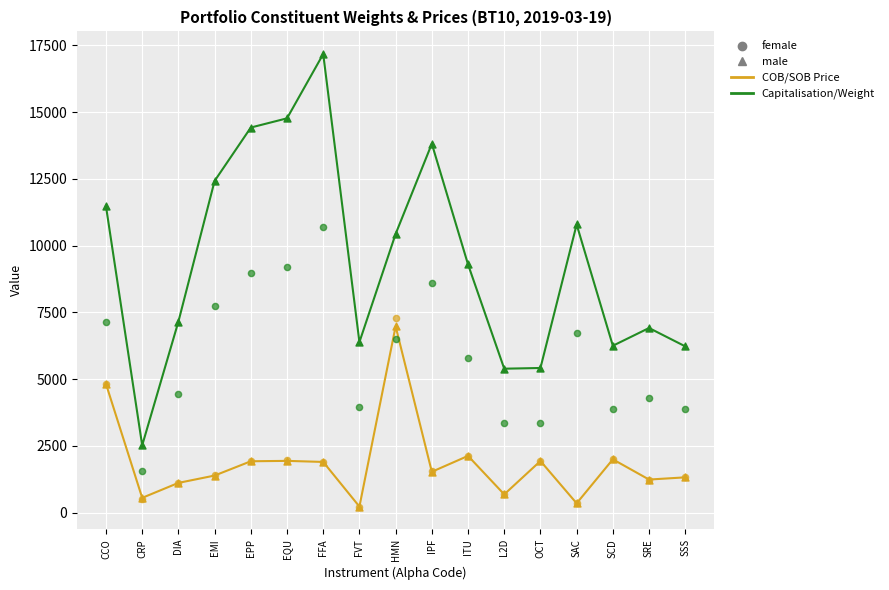

Which series contains the lowest Y value?

COB Price